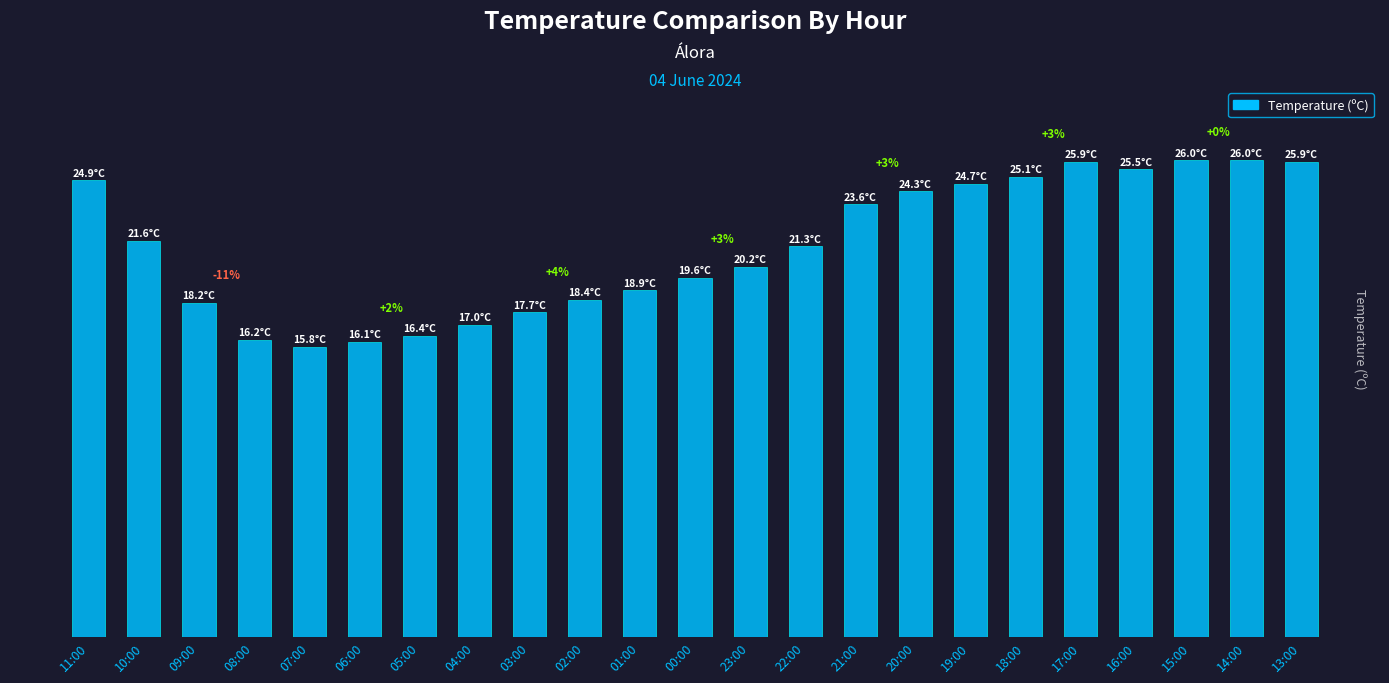

Between 07:00 and 00:00, which is larger?

00:00